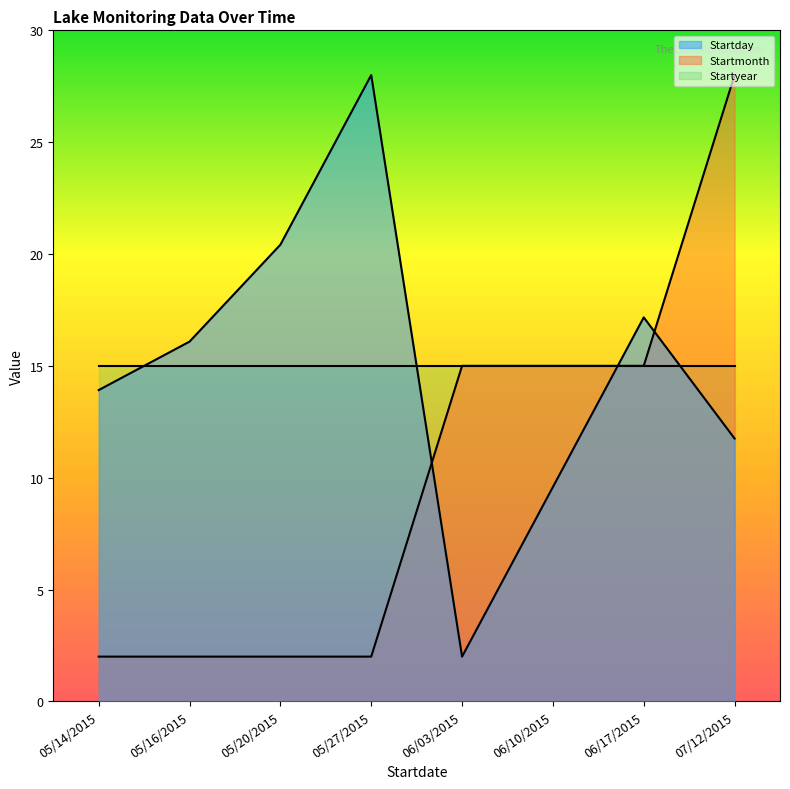

What is the average value of the Startday series?

14.9